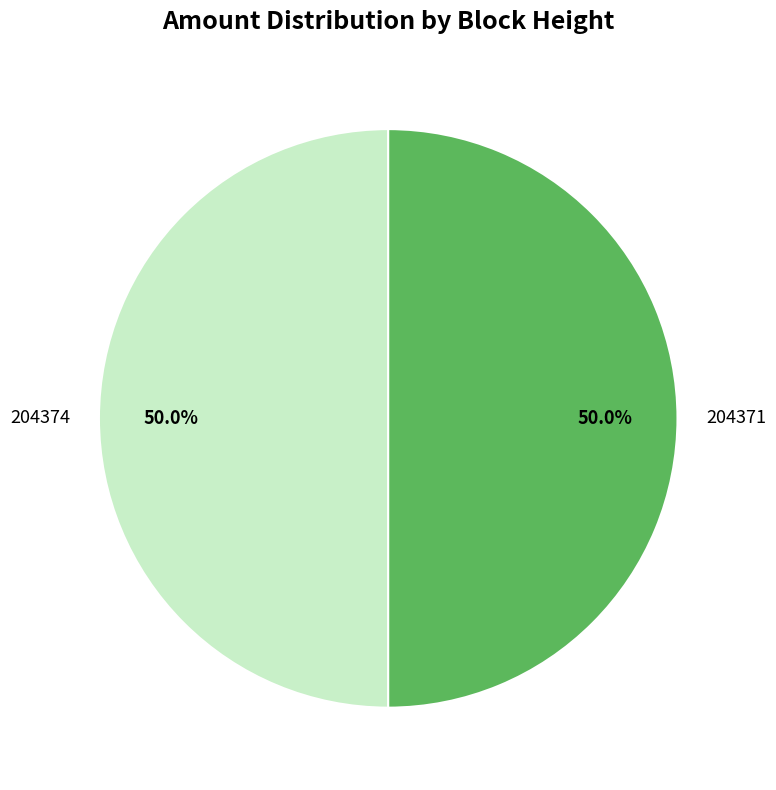

What portion of the pie excludes 204374?

50.0%